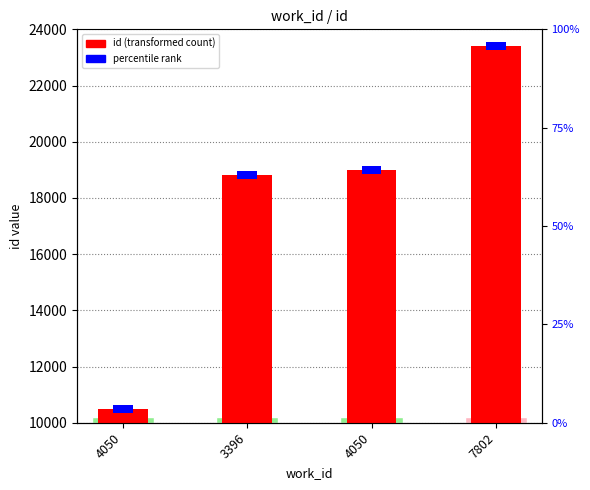

List the labels in order of value, largest first.

7802, 4050, 3396, 4050